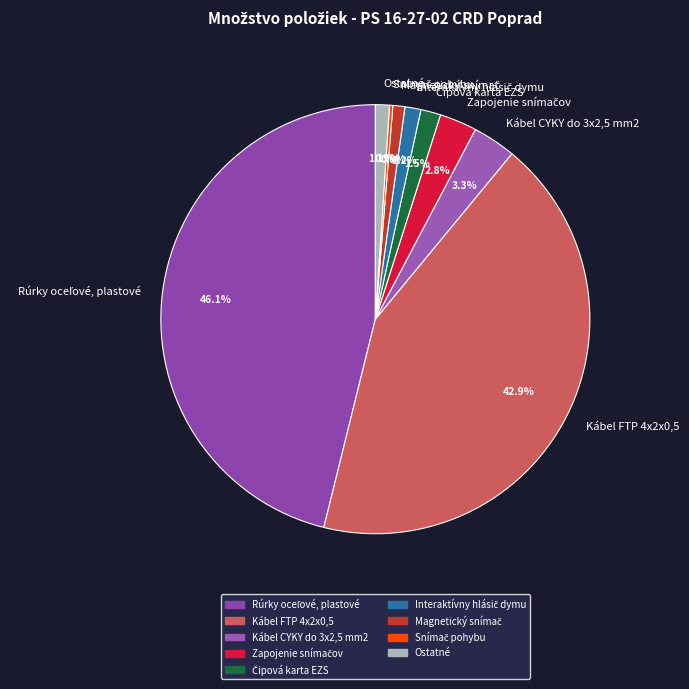

Is there any slice that represents more than half of the pie?

No